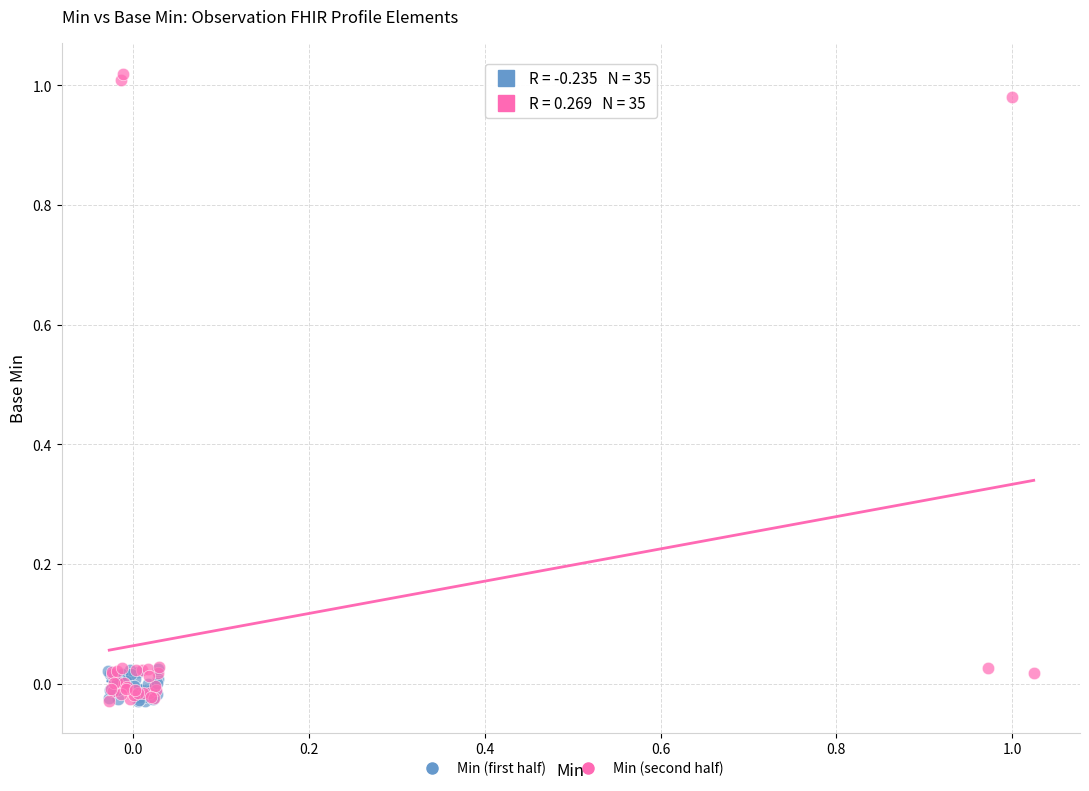

What are all the series names shown in the legend?

Min (first half), Min (second half)